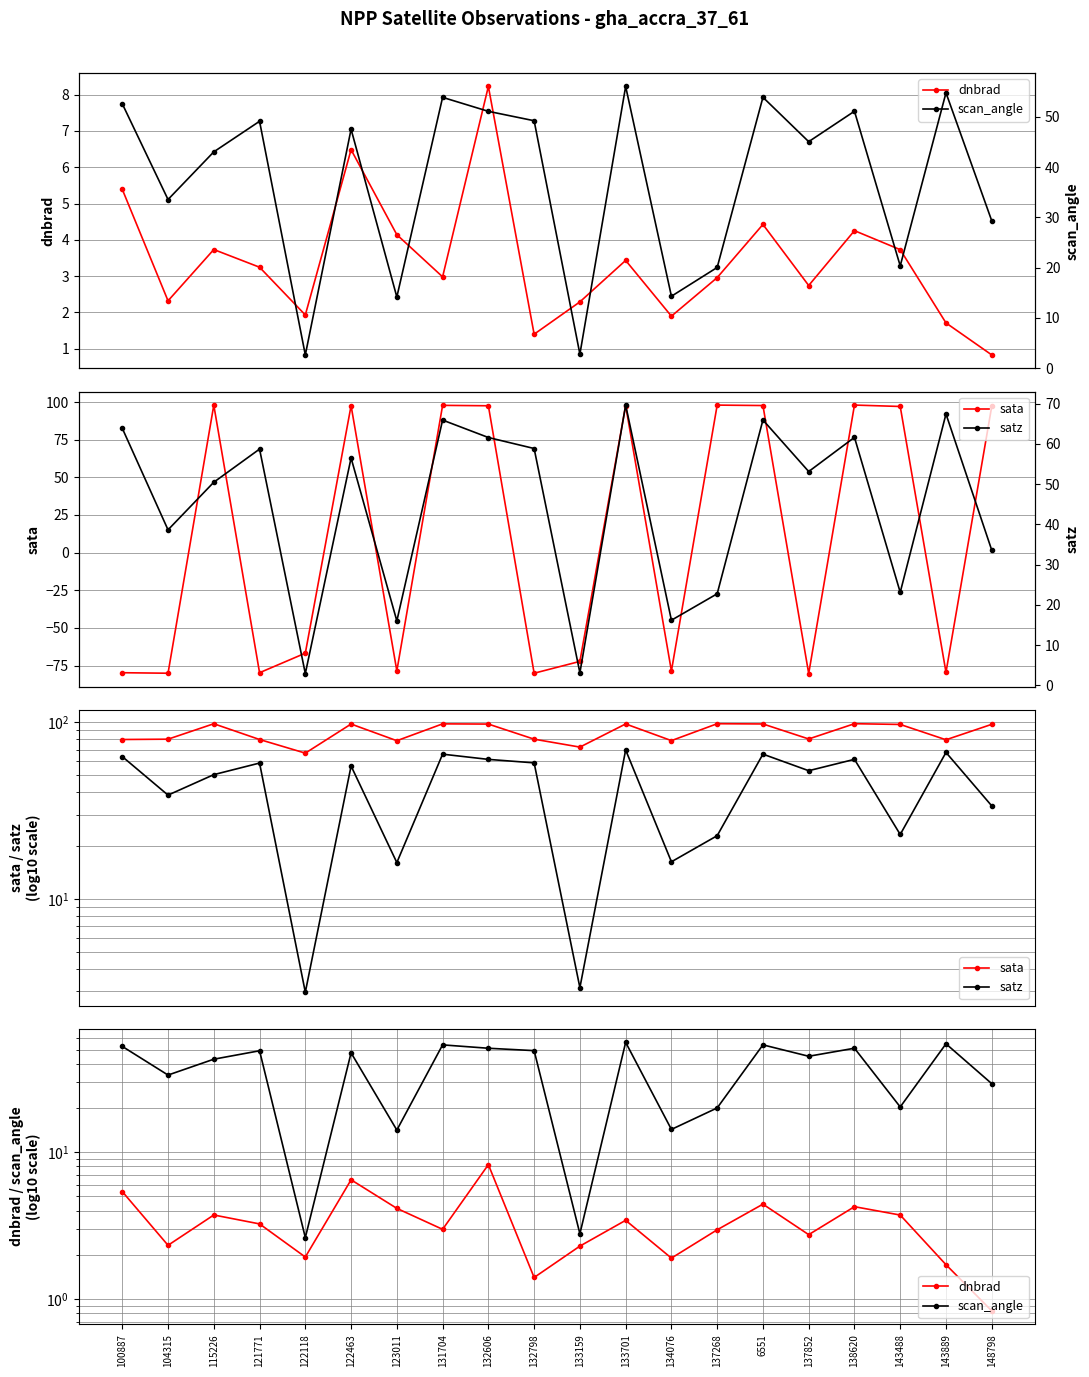

What is the difference between the maximum and second lowest values in the sata series?

25.8